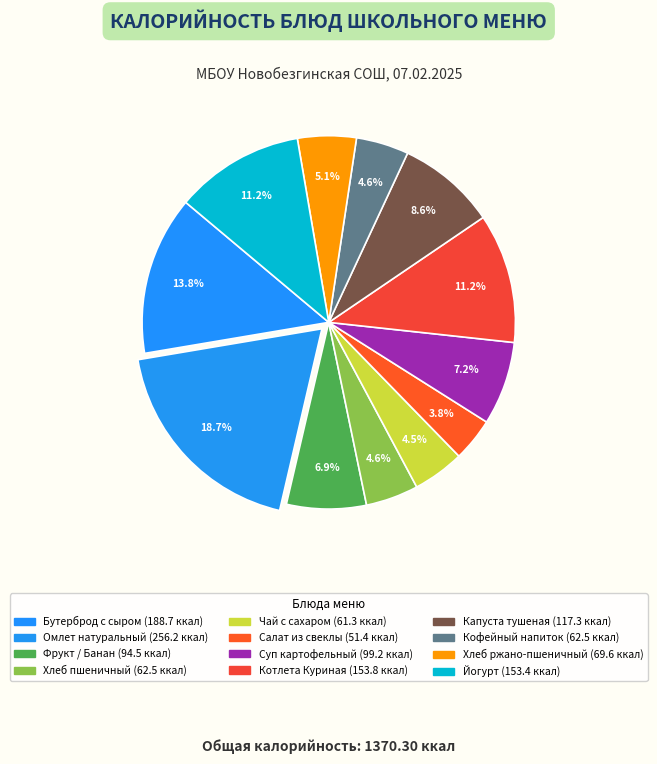

Count the number of slices in the pie.

12